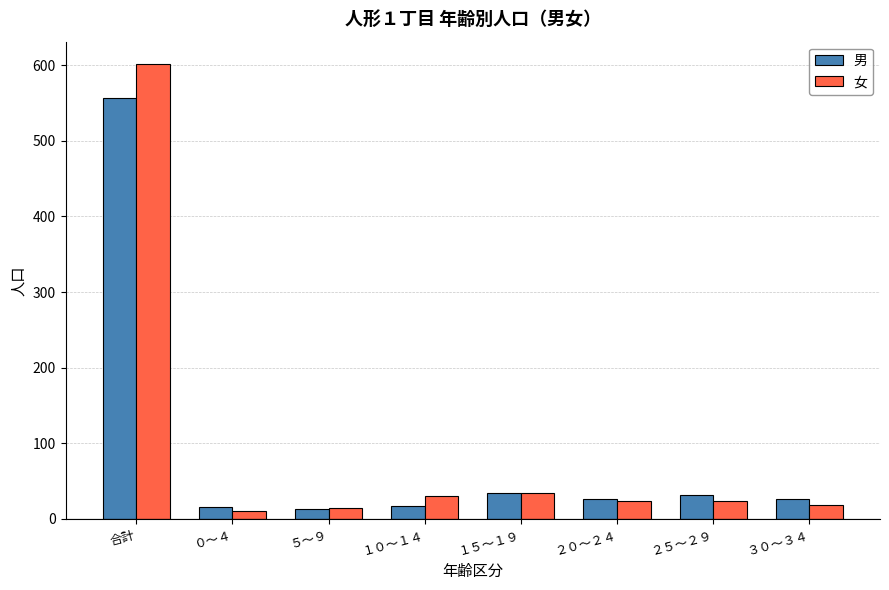

The 女 series shows 10 at ０～４. True or false?

True